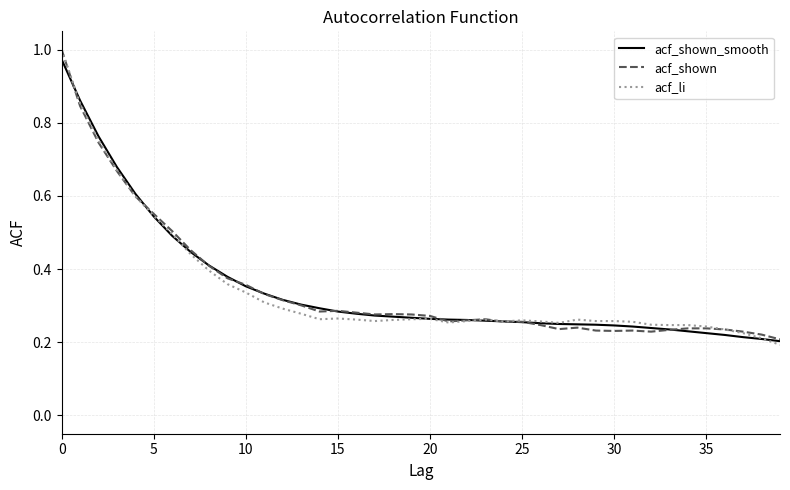

In acf_shown, how many points are higher than both neighbors (excluding endpoints)?

5